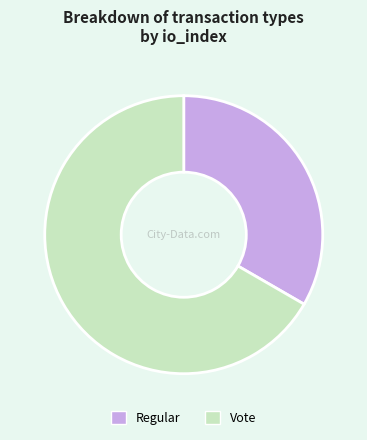

Which has a higher value, Vote or Regular?

Vote